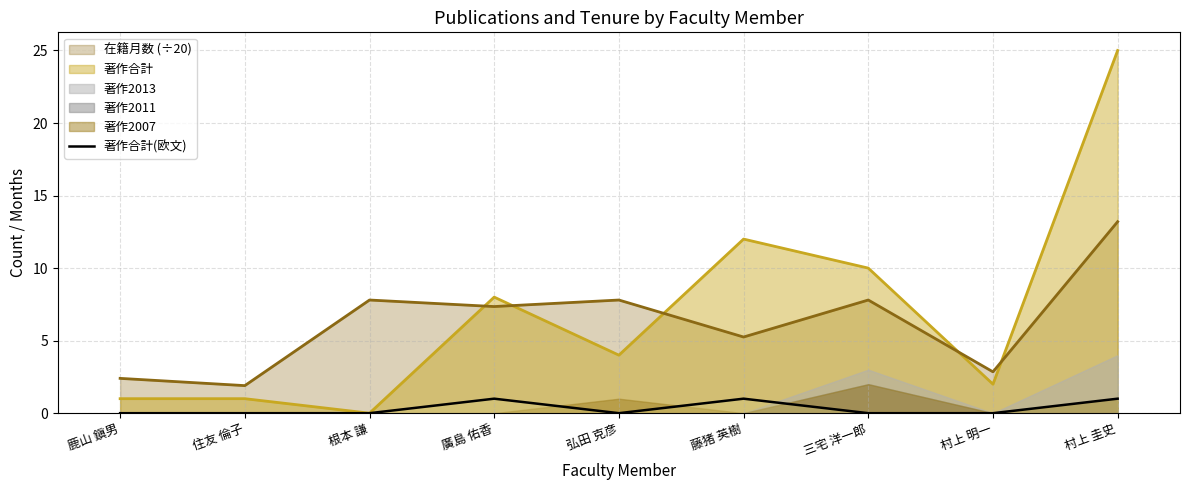

Is the value of 著作合計(欧文) at 廣島 佑香 greater than the value of 著作合計 at 村上 圭史?

No